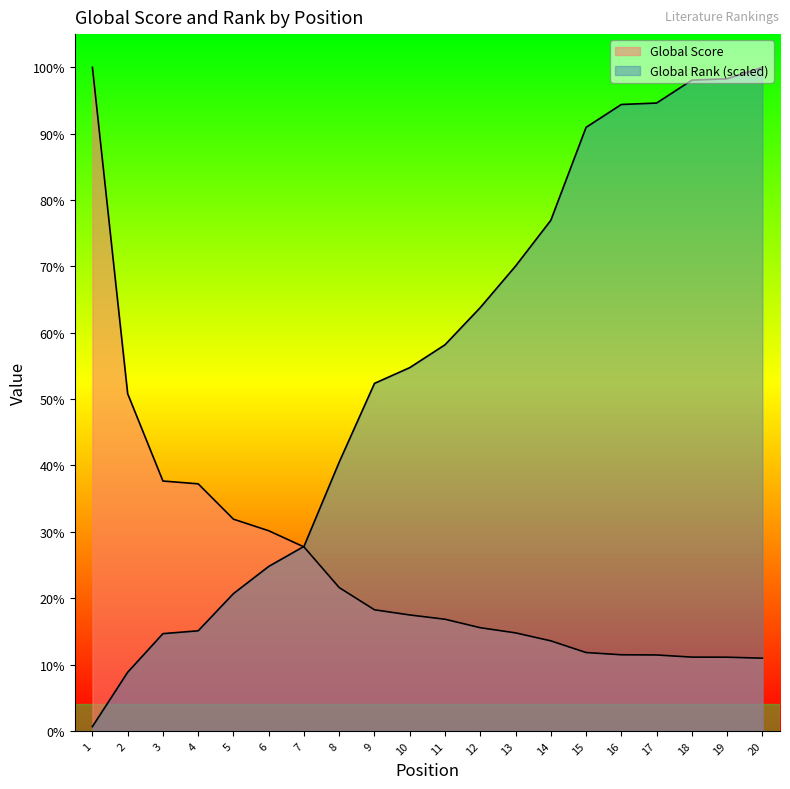

What is the average value of the Global Rank series?

3767.7